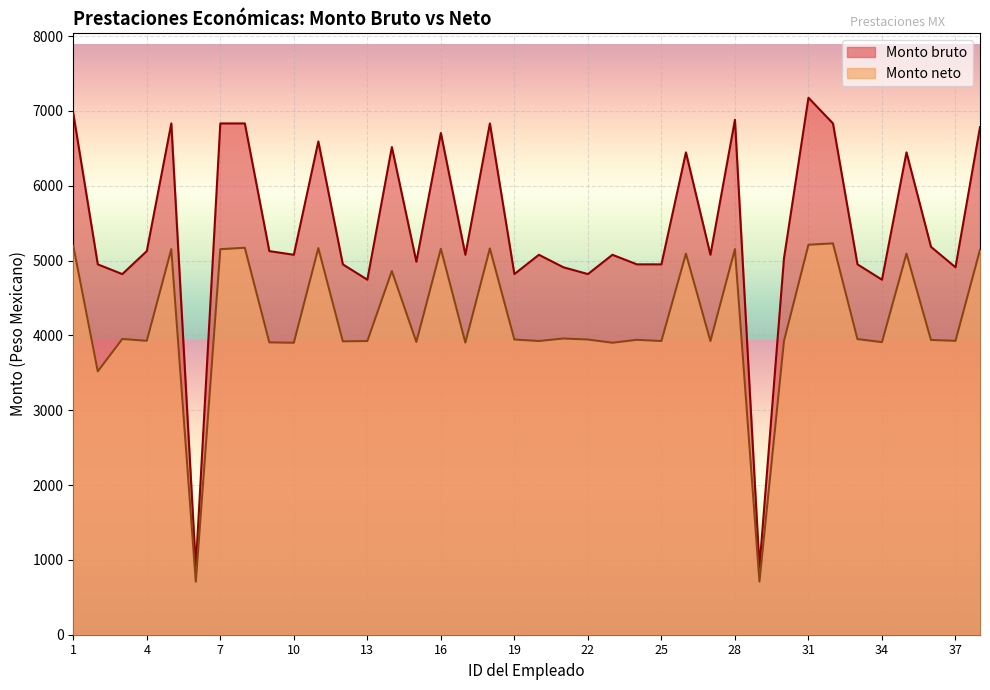

Rank the series by their average value, from lowest to highest.

Monto neto, Monto bruto